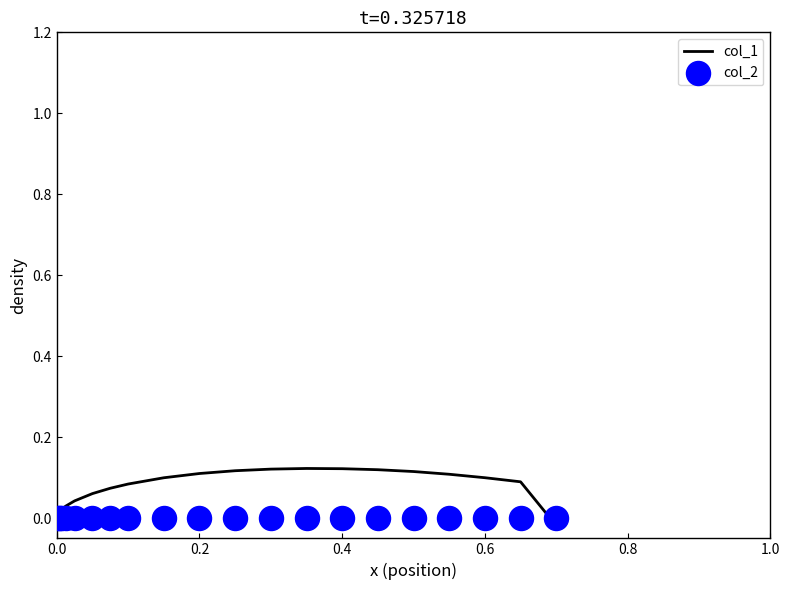

What are all the series names shown in the legend?

col_1, col_2